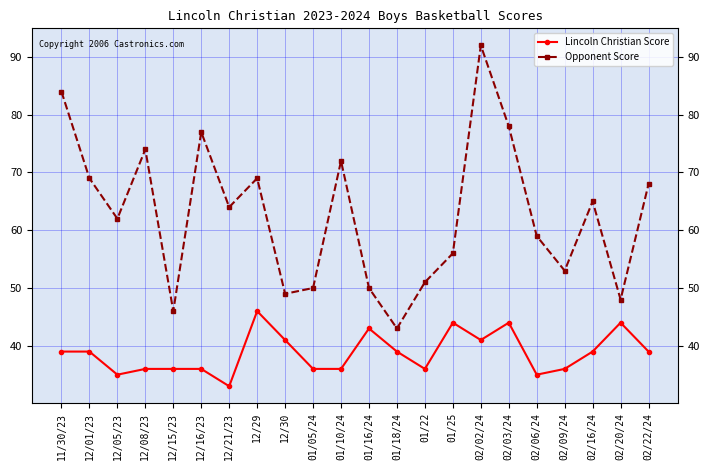

Where is the first local maximum for Opponent Score?

12/08/23